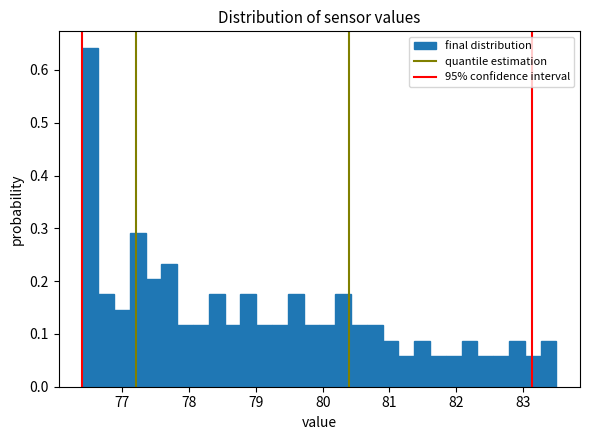

Read against the x-axis, roughly where is the centre of the tallest bar?

76.5